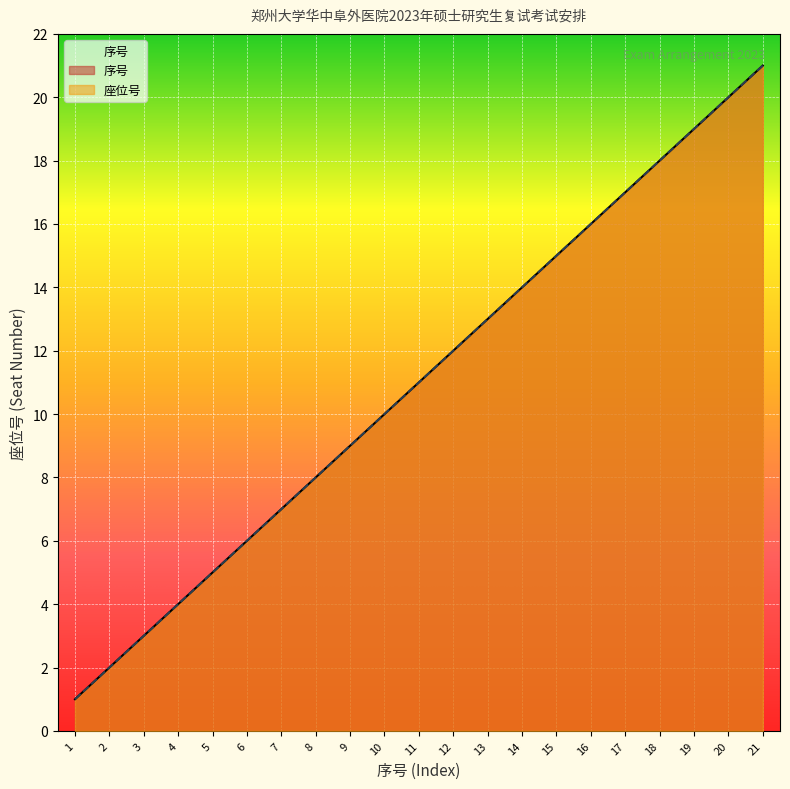

True or false: 序号 and 座位号 cross at least once.

False